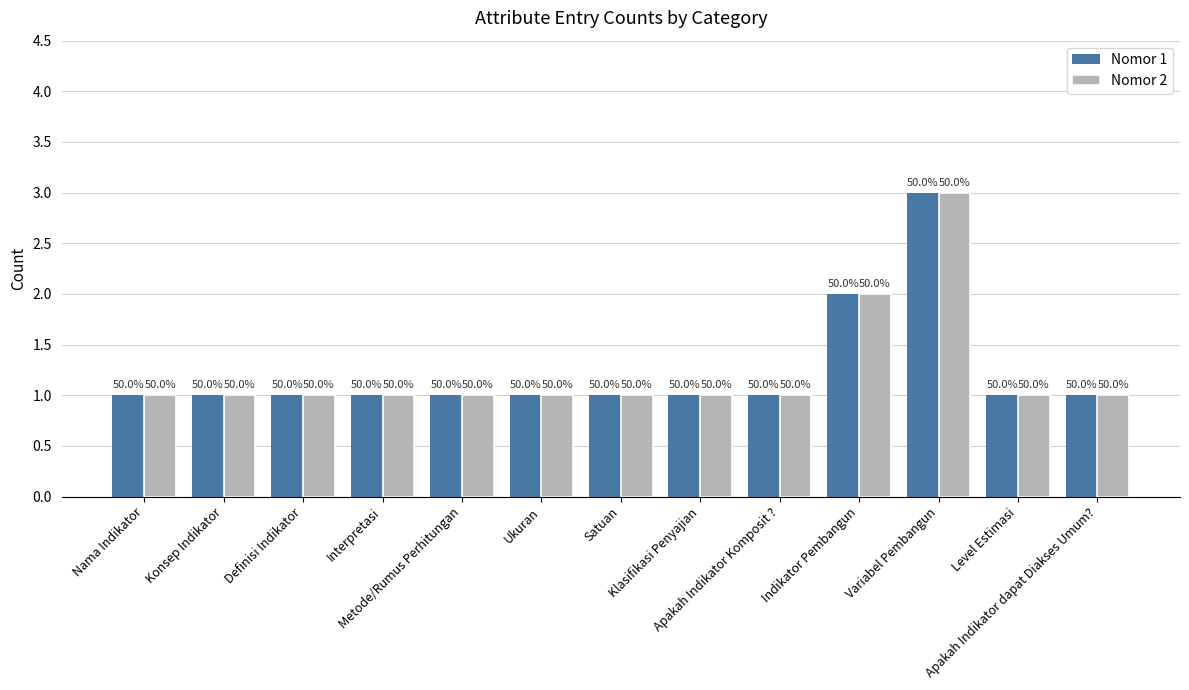

What position from the right is Satuan?

7